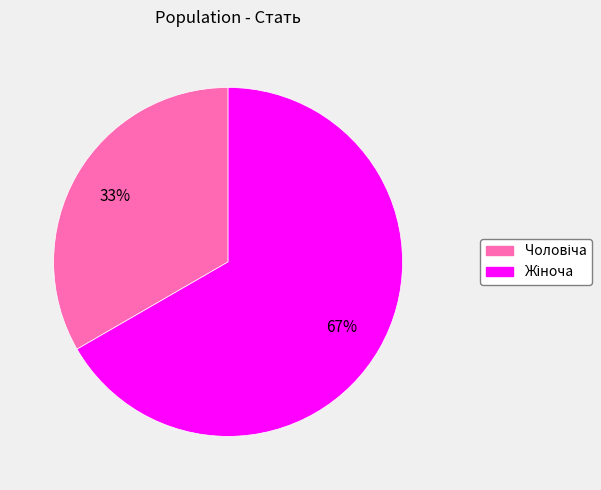

To the nearest percent, what is the average slice percentage?

50%